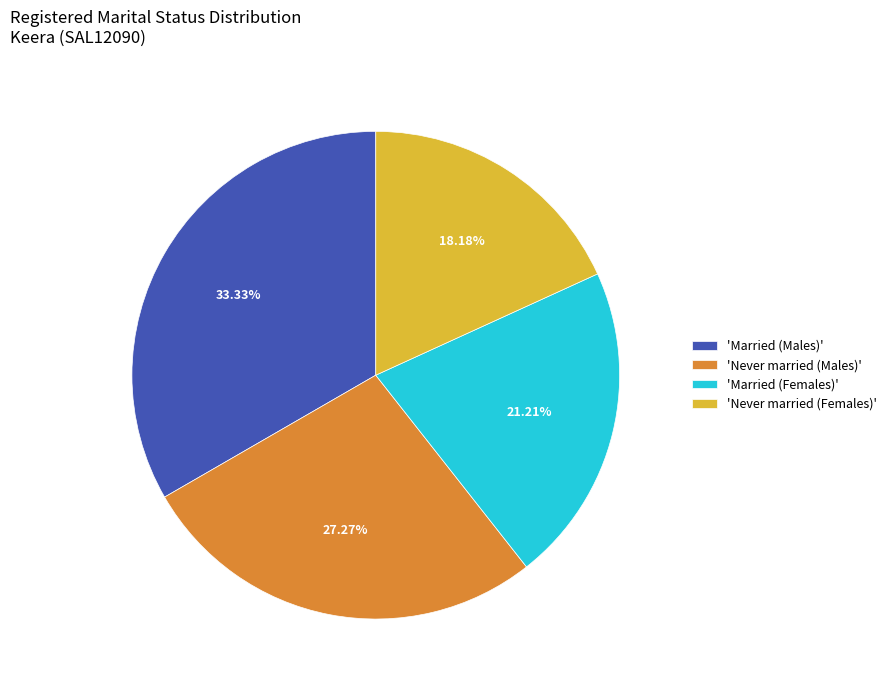

Is the sum of 'Married (Males)' and 'Married (Females)' greater than half?

Yes